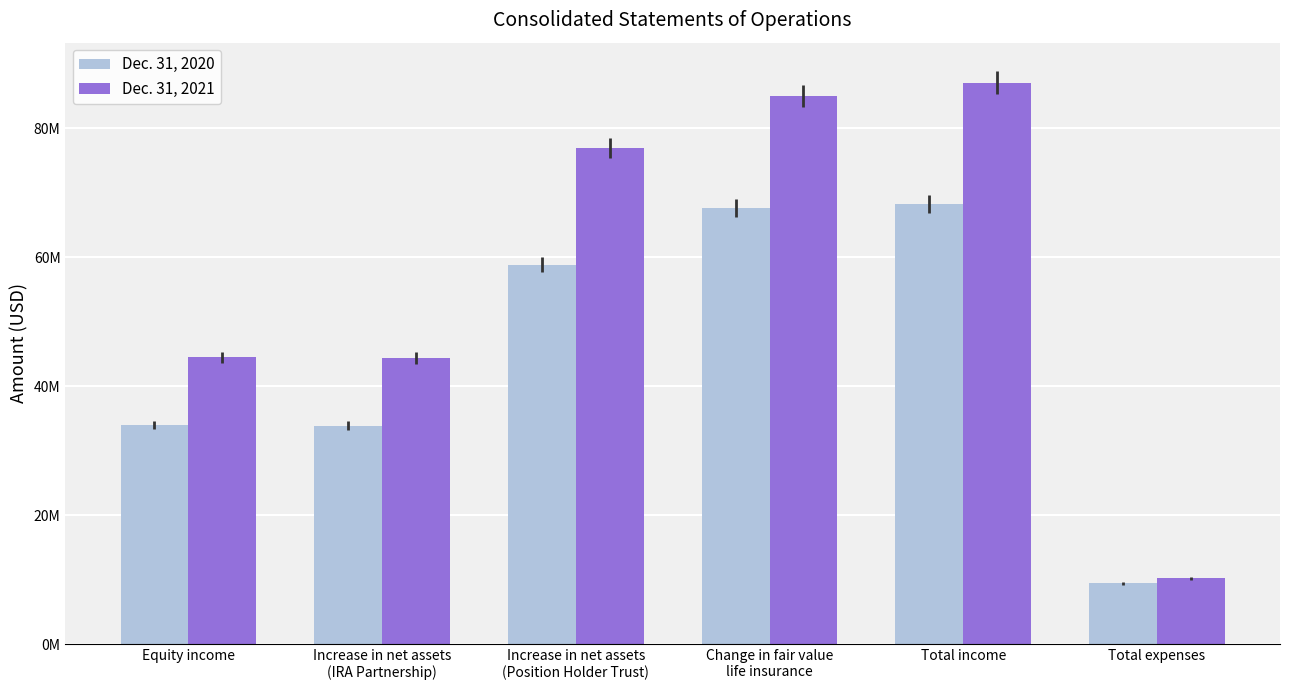

At which label does Dec. 31, 2020 reach its minimum?

Total expenses